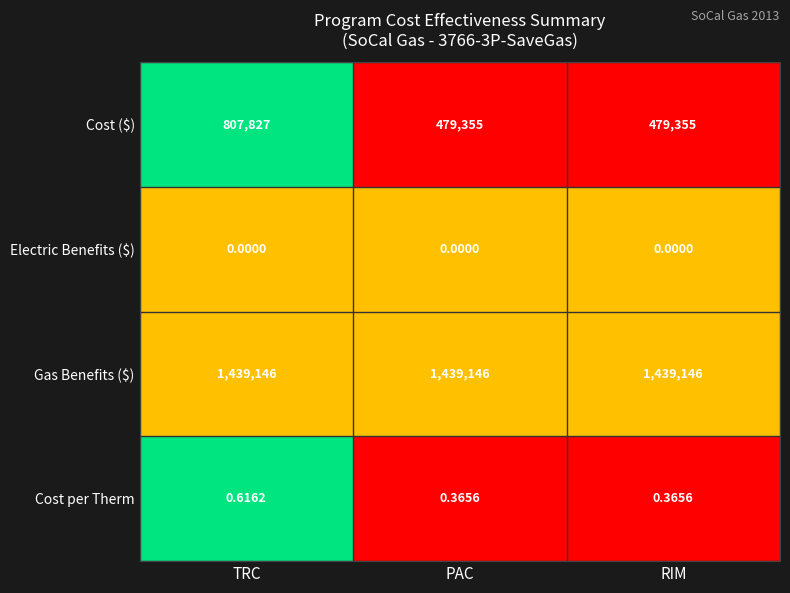

How many series are shown in this chart?

4